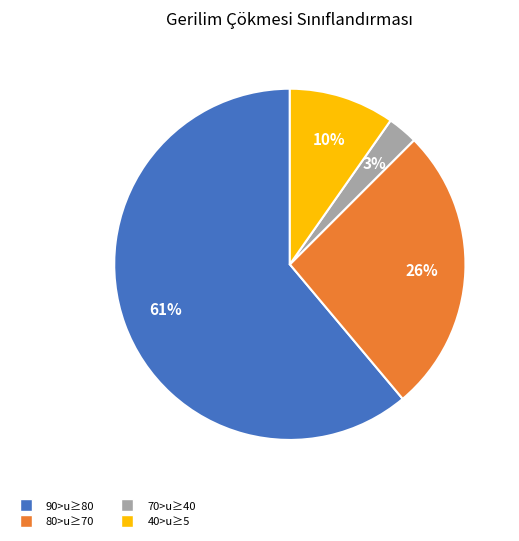

Rank the categories by value from highest to lowest.

90>u≥80, 80>u≥70, 40>u≥5, 70>u≥40